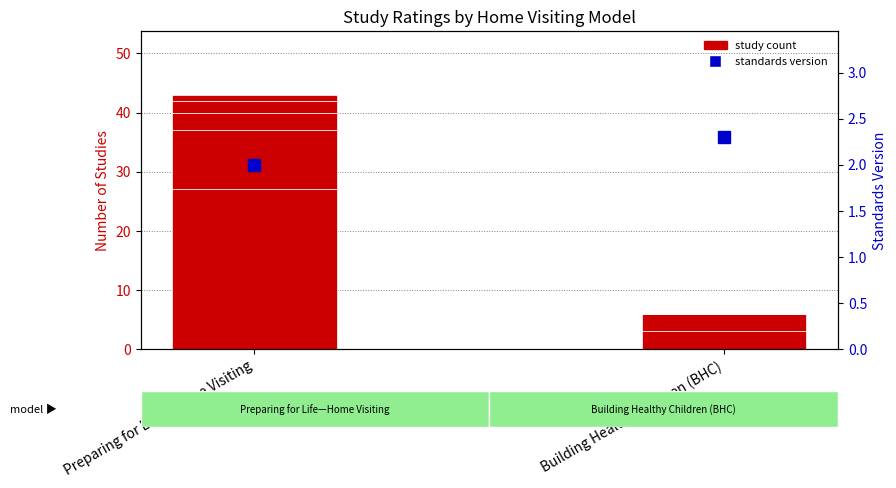

What is the lowest value of the study count (stacked by rating) series?

3.0